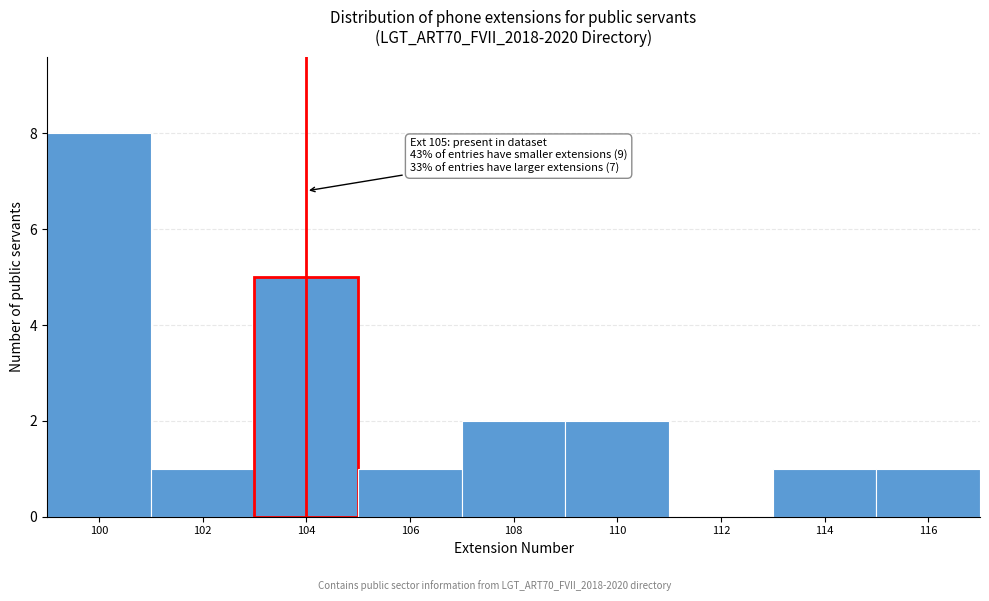

Reading right to left, what are all the values shown in this chart?

116=1	114=1	112=0	110=2	108=2	106=1	104=5	102=1	100=8